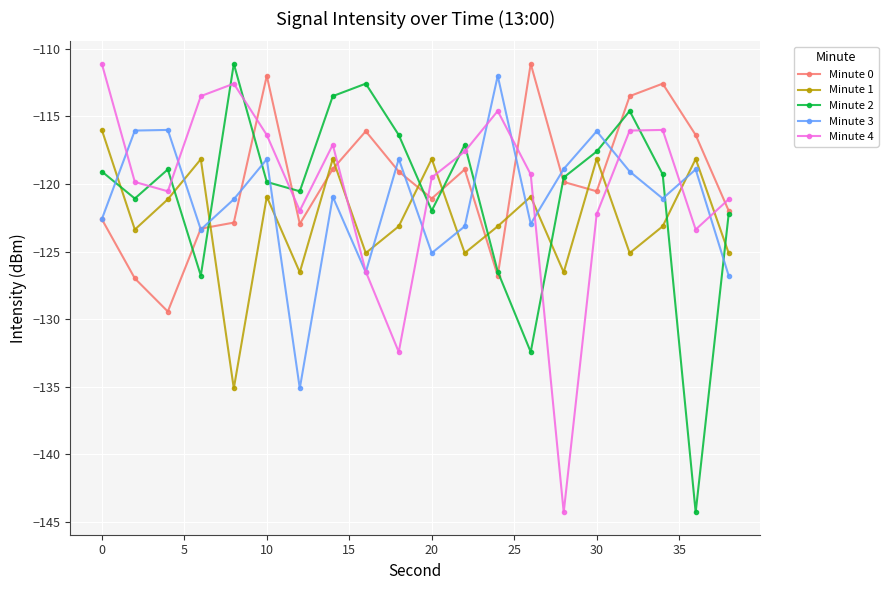

How many values in the Minute 1 series are below -123?

11